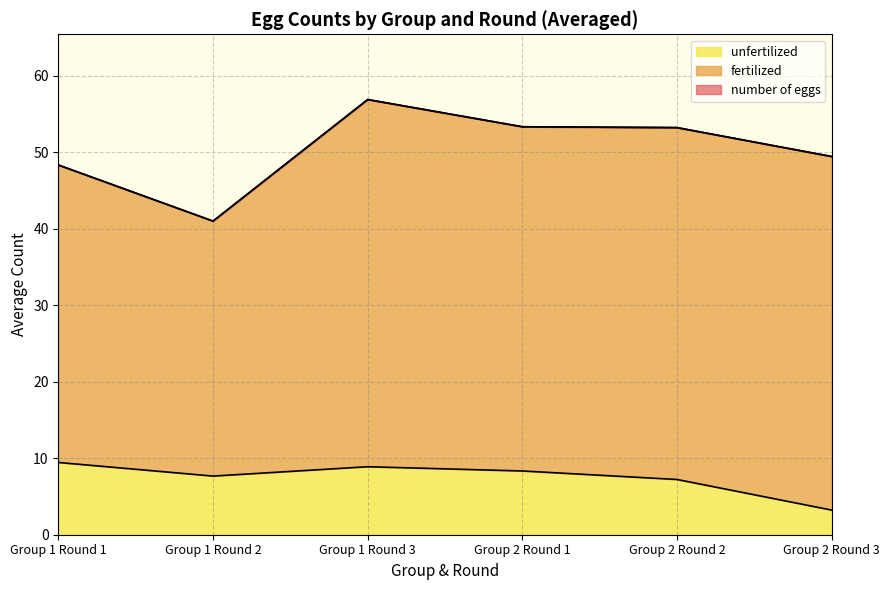

How many series are shown in this chart?

3